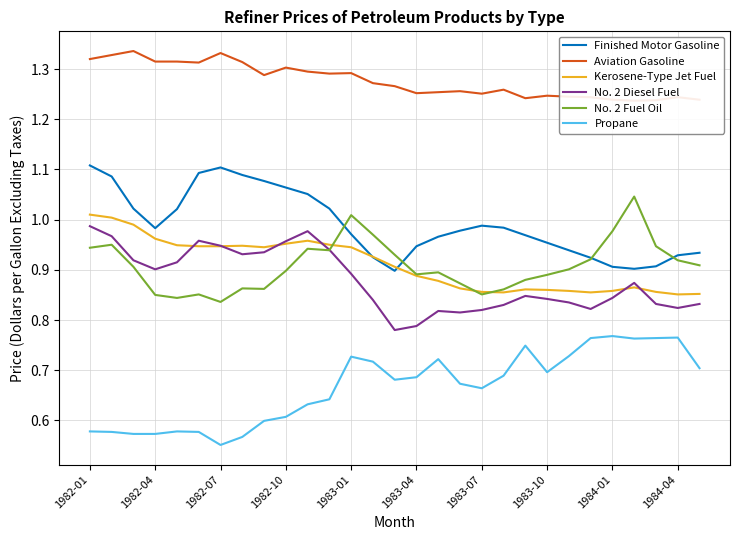

What is the spread (max minus min) of values at 16?

0.5